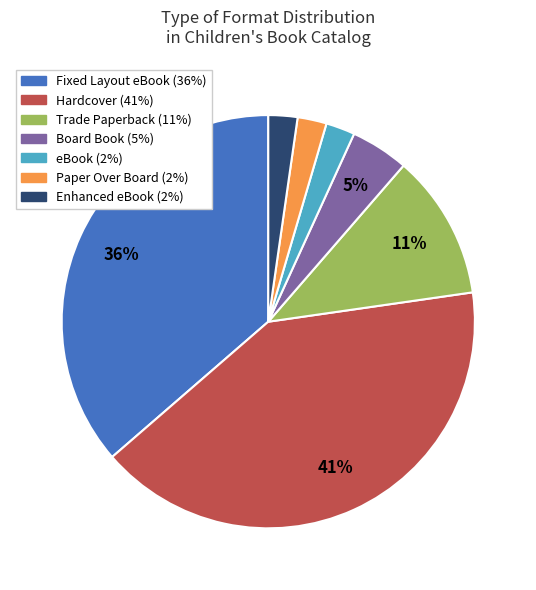

Is it true that Hardcover is 48% of the pie?

False